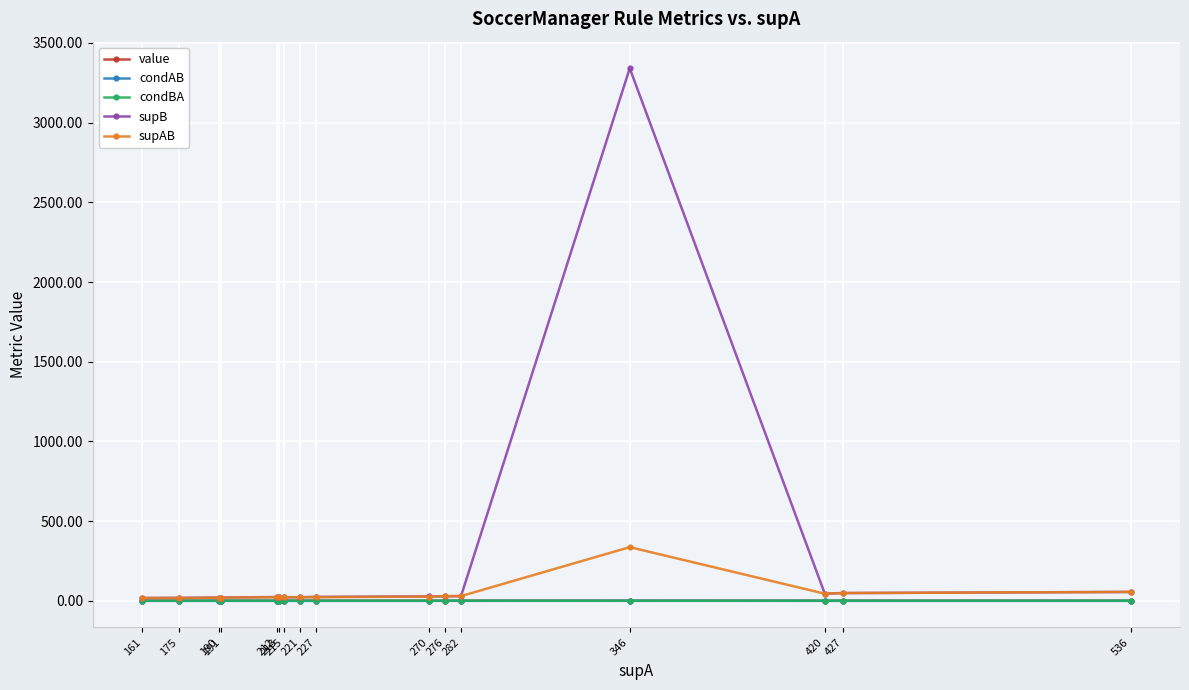

What are all the series names shown in the legend?

value, condAB, condBA, supB, supAB